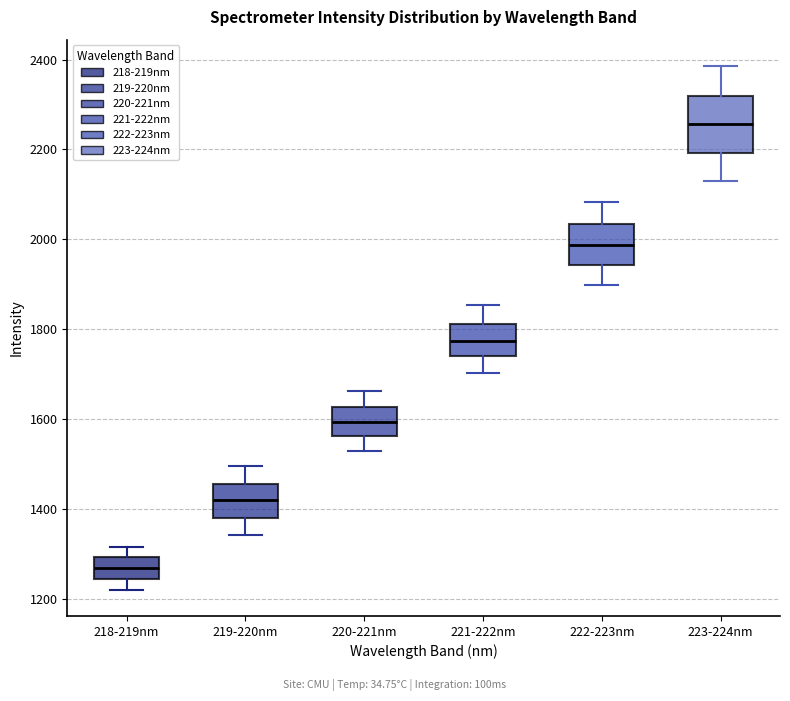

Reading left to right, read every box against the y-axis: the position of its median line, the range the box covers, and the ends of its whiskers. The values are not printed on the chart, so give them approximately, as read against the axis.

218-219nm: median 1260, box 1240 to 1300, whiskers 1220 to 1320
219-220nm: median 1420, box 1380 to 1460, whiskers 1340 to 1500
220-221nm: median 1600, box 1560 to 1620, whiskers 1520 to 1660
221-222nm: median 1780, box 1740 to 1820, whiskers 1700 to 1860
222-223nm: median 1980, box 1940 to 2040, whiskers 1900 to 2080
223-224nm: median 2260, box 2200 to 2320, whiskers 2140 to 2380